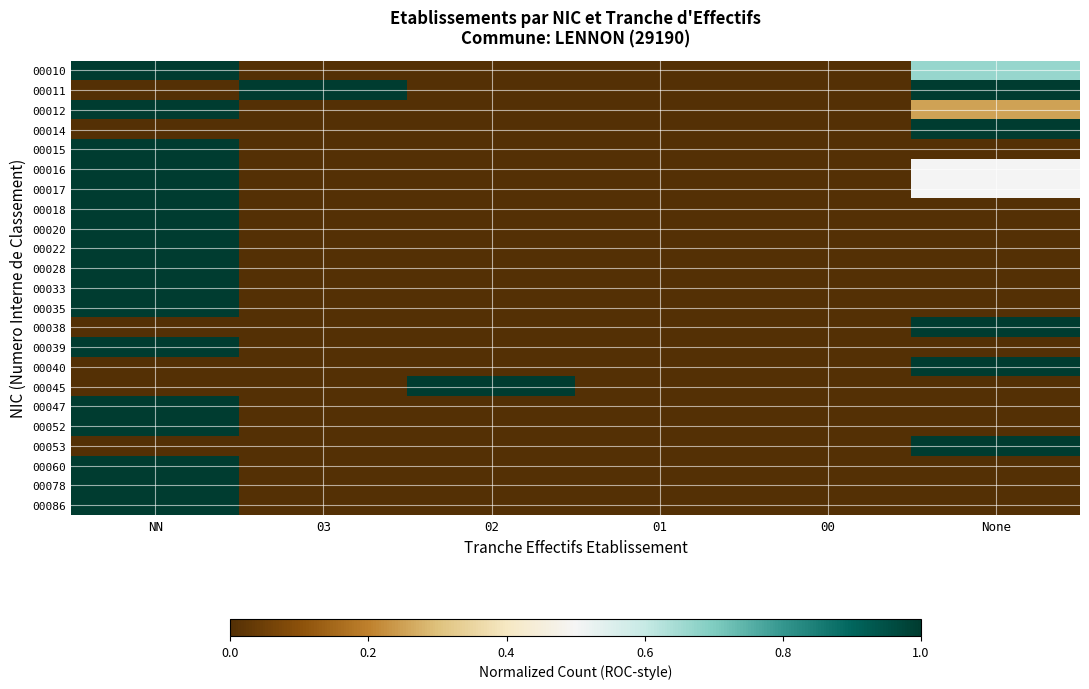

Reading left to right, transcribe all the data shown in this chart.

00010: NN=1.0	03=0.0	02=0.0	01=0.0	00=0.0	None=0.7
00011: NN=0.0	03=1.0	02=0.0	01=0.0	00=0.0	None=1.0
00012: NN=1.0	03=0.0	02=0.0	01=0.0	00=0.0	None=0.2
00014: NN=0.0	03=0.0	02=0.0	01=0.0	00=0.0	None=1.0
00015: NN=1.0	03=0.0	02=0.0	01=0.0	00=0.0	None=0.0
00016: NN=1.0	03=0.0	02=0.0	01=0.0	00=0.0	None=0.5
00017: NN=1.0	03=0.0	02=0.0	01=0.0	00=0.0	None=0.5
00018: NN=1.0	03=0.0	02=0.0	01=0.0	00=0.0	None=0.0
00020: NN=1.0	03=0.0	02=0.0	01=0.0	00=0.0	None=0.0
00022: NN=1.0	03=0.0	02=0.0	01=0.0	00=0.0	None=0.0
00028: NN=1.0	03=0.0	02=0.0	01=0.0	00=0.0	None=0.0
00033: NN=1.0	03=0.0	02=0.0	01=0.0	00=0.0	None=0.0
00035: NN=1.0	03=0.0	02=0.0	01=0.0	00=0.0	None=0.0
00038: NN=0.0	03=0.0	02=0.0	01=0.0	00=0.0	None=1.0
00039: NN=1.0	03=0.0	02=0.0	01=0.0	00=0.0	None=0.0
00040: NN=0.0	03=0.0	02=0.0	01=0.0	00=0.0	None=1.0
00045: NN=0.0	03=0.0	02=1.0	01=0.0	00=0.0	None=0.0
00047: NN=1.0	03=0.0	02=0.0	01=0.0	00=0.0	None=0.0
00052: NN=1.0	03=0.0	02=0.0	01=0.0	00=0.0	None=0.0
00053: NN=0.0	03=0.0	02=0.0	01=0.0	00=0.0	None=1.0
00060: NN=1.0	03=0.0	02=0.0	01=0.0	00=0.0	None=0.0
00078: NN=1.0	03=0.0	02=0.0	01=0.0	00=0.0	None=0.0
00086: NN=1.0	03=0.0	02=0.0	01=0.0	00=0.0	None=0.0